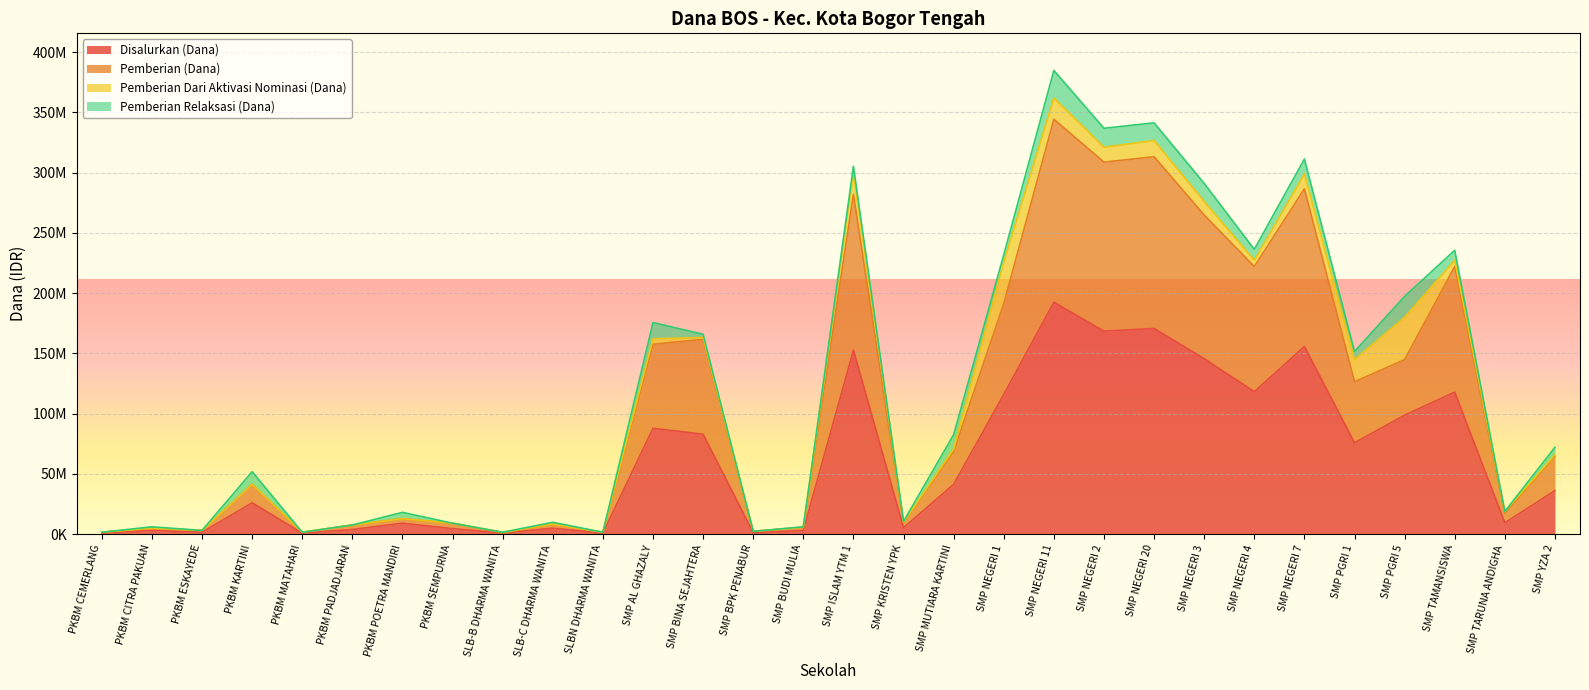

At which label does Pemberian (Dana) reach its minimum?

SLB-B DHARMA WANITA